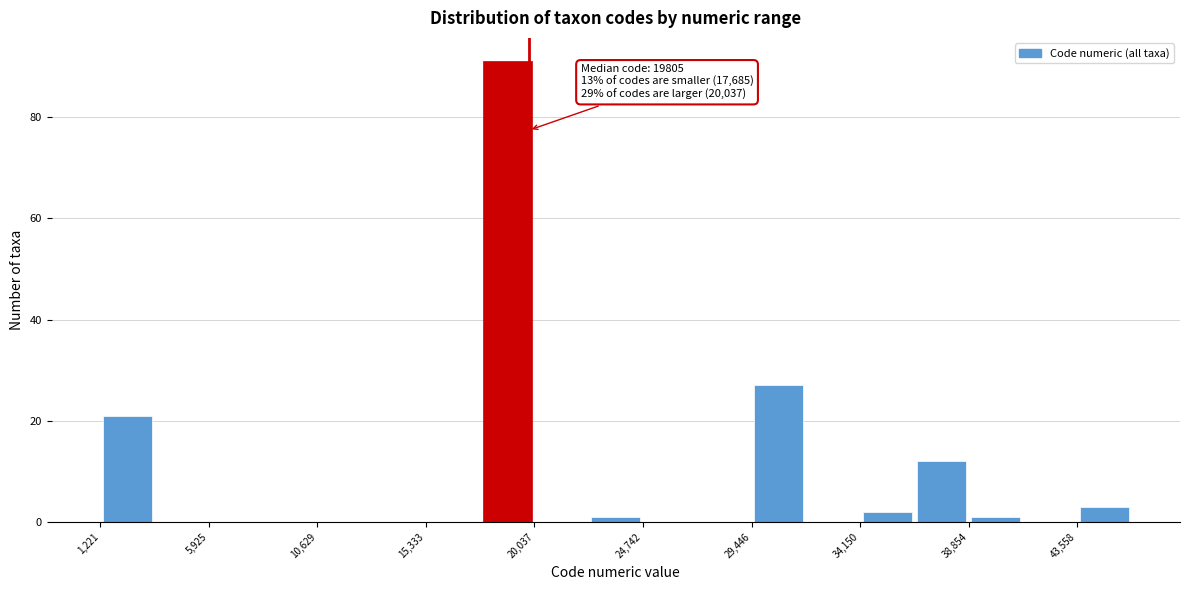

Which range on the x-axis has the tallest bar?

17500 to 20000